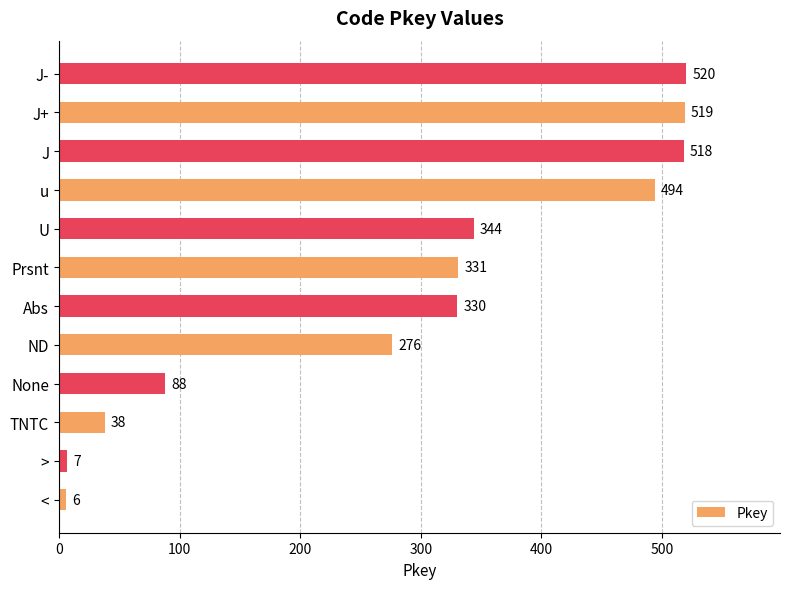

Where is the data nearest to the value 263?

ND